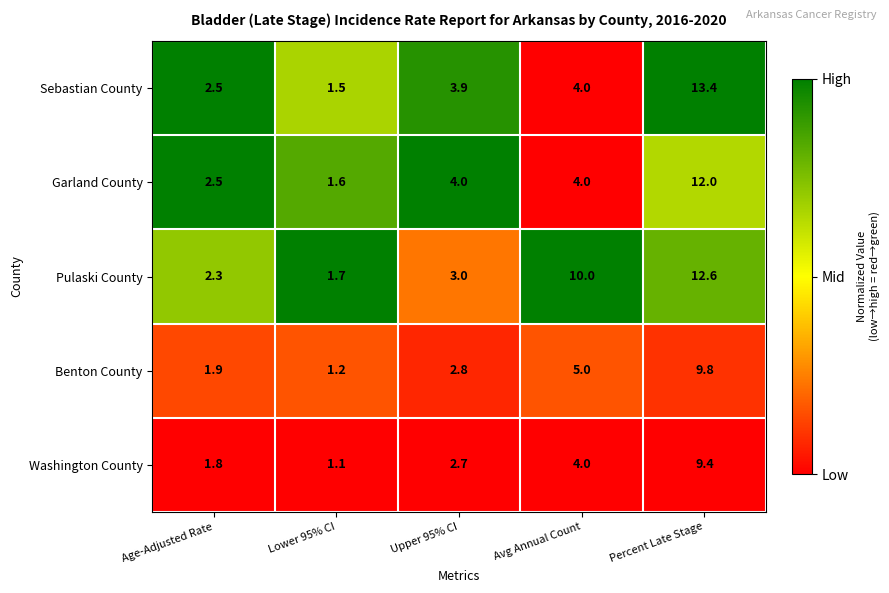

Between Age-Adjusted Rate and Upper 95% CI, which series saw the biggest shift?

Garland County